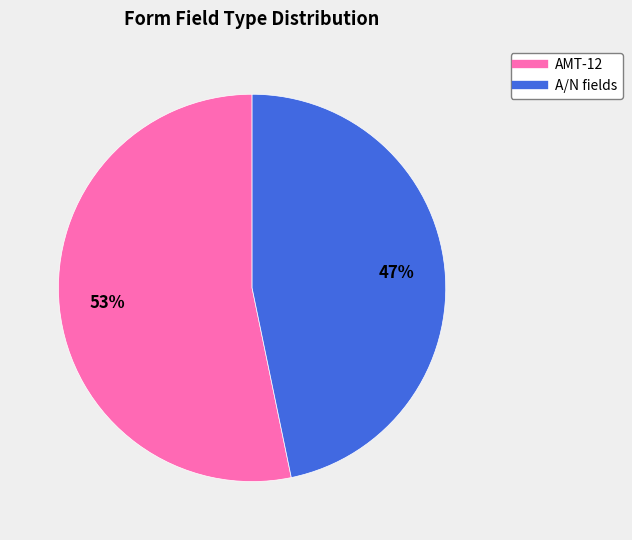

To the nearest percent, what is the average slice percentage?

50%